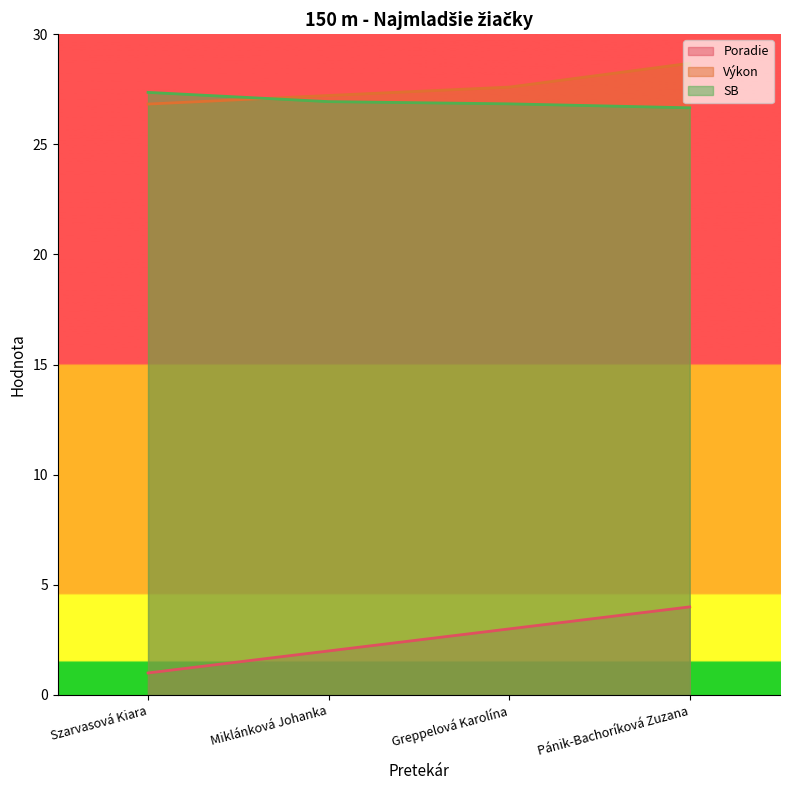

What is the difference between the maximum and minimum values in the Poradie series?

3.0